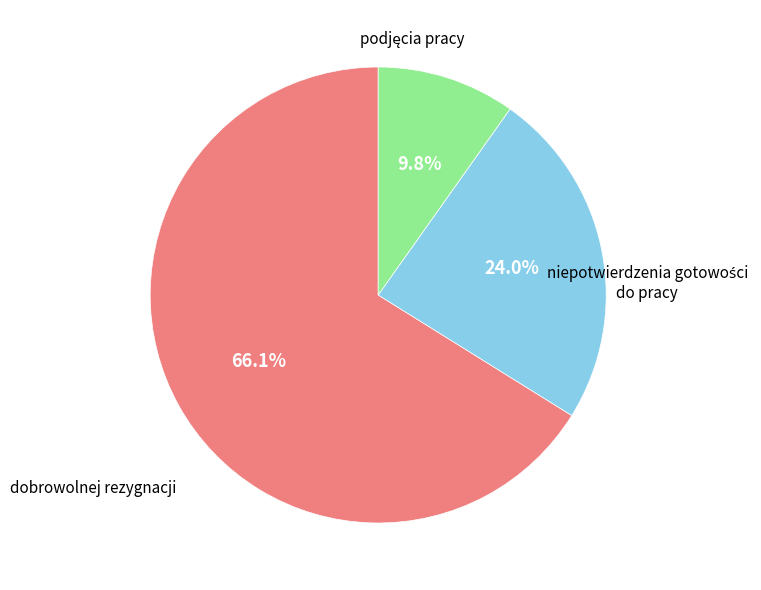

Is there a majority slice in this chart?

Yes